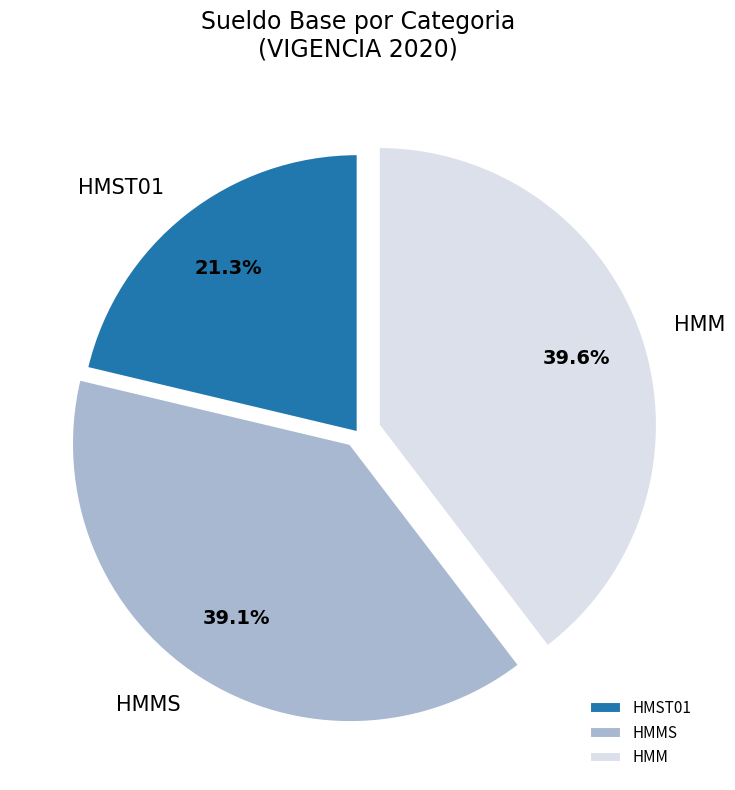

Which category has the smallest portion of the pie?

HMST01